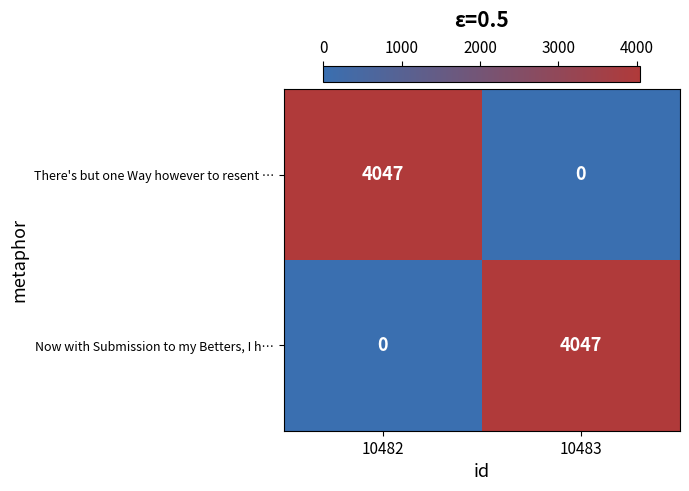

Rank the categories by There's but one Way however to resent … value from highest to lowest.

10482, 10483